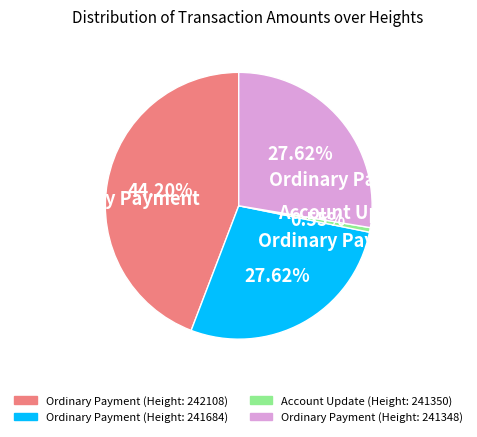

Does any single category account for the majority?

No